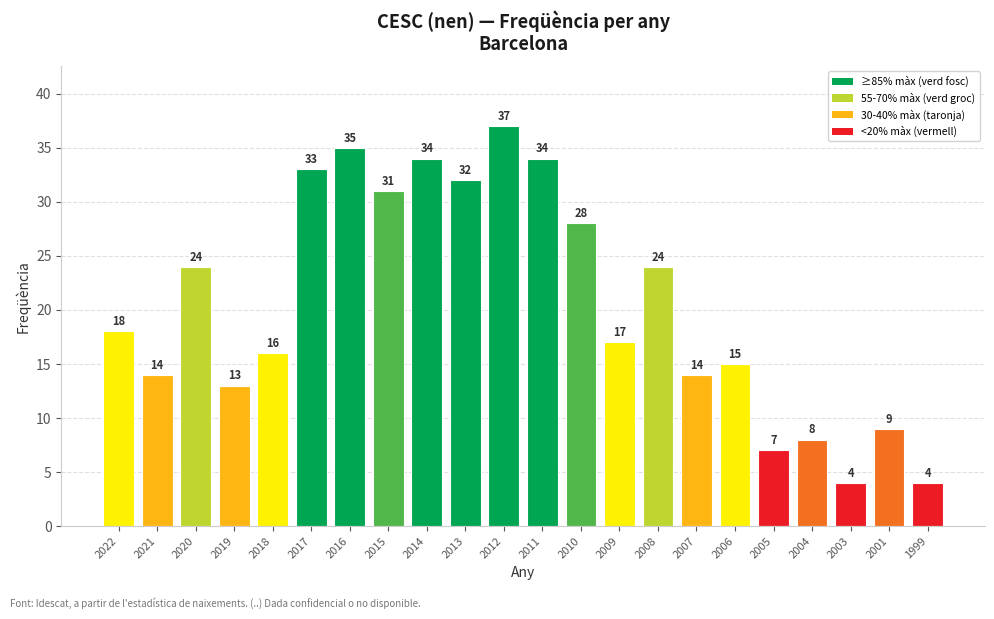

What is the change in value from 2015 to 2012?

+6